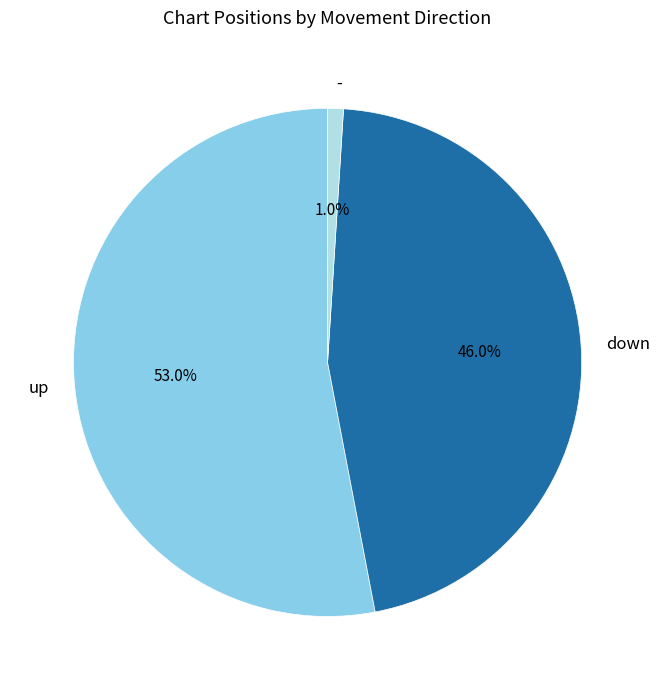

To the nearest percent, what percentage of the pie is -?

1%